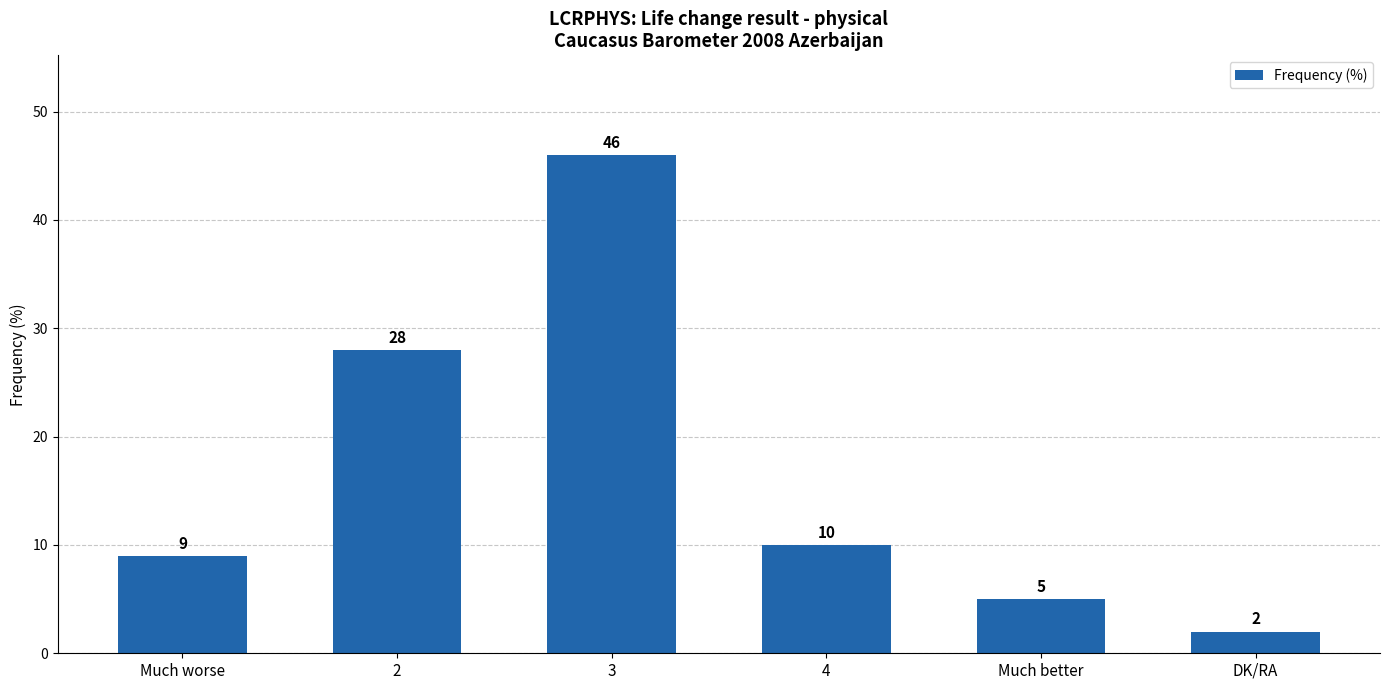

Which label corresponds to the smallest value in the chart?

DK/RA